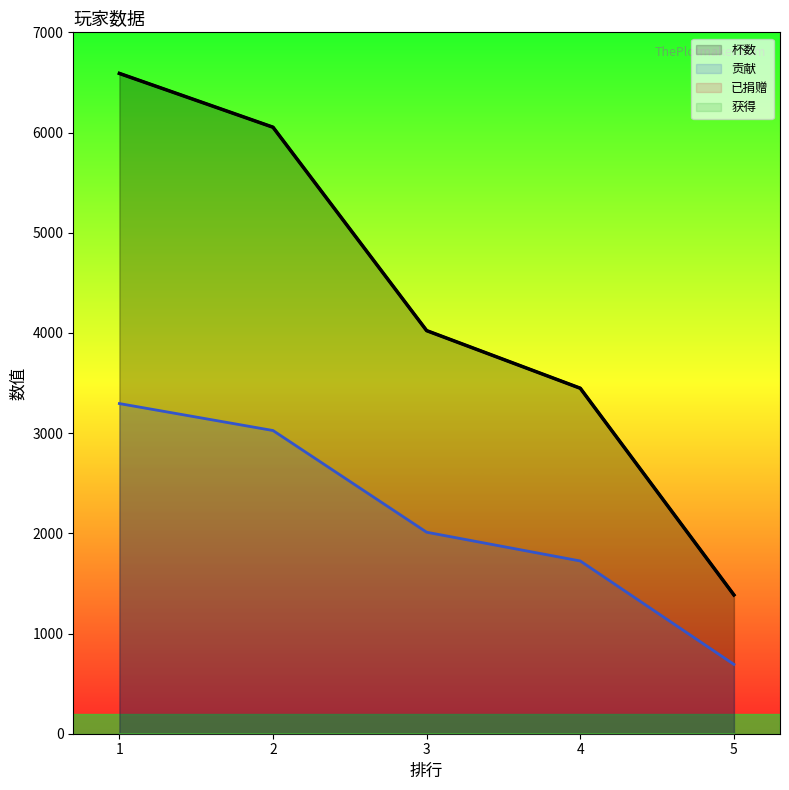

At which category is the sum across all series the highest?

1